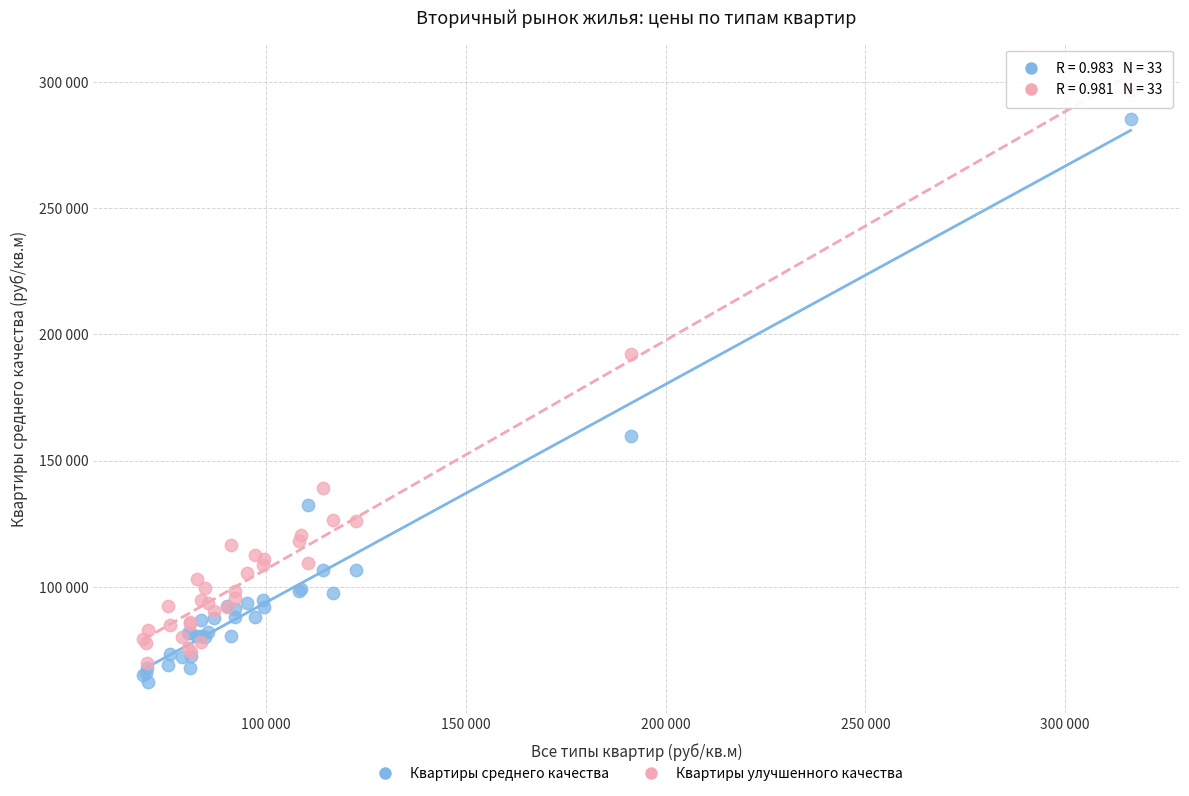

What are all the series names shown in the legend?

Квартиры среднего качества, Квартиры улучшенного качества